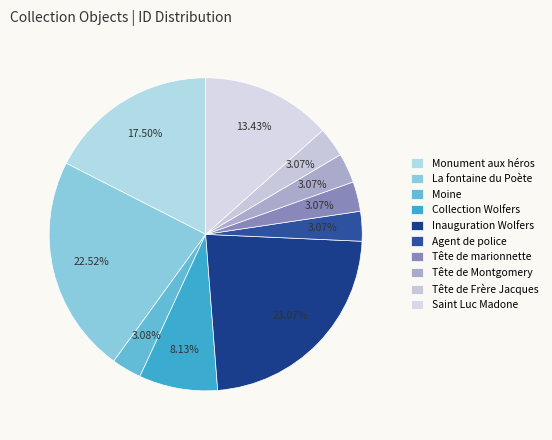

To the nearest percent, what portion does Tête de Frère Jacques represent?

3%